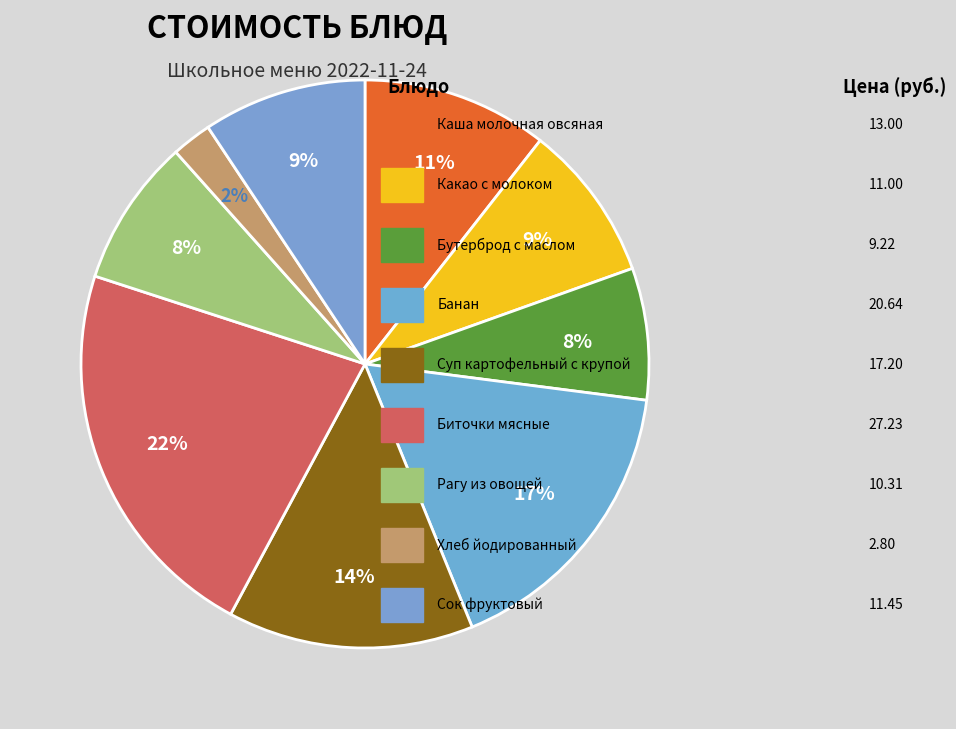

How many segments does this pie chart have?

9